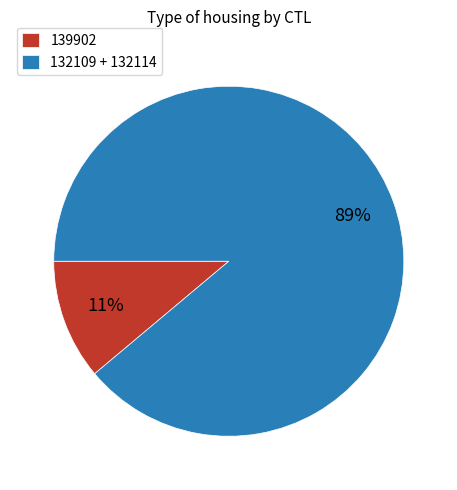

Which slice is the largest?

132109 + 132114